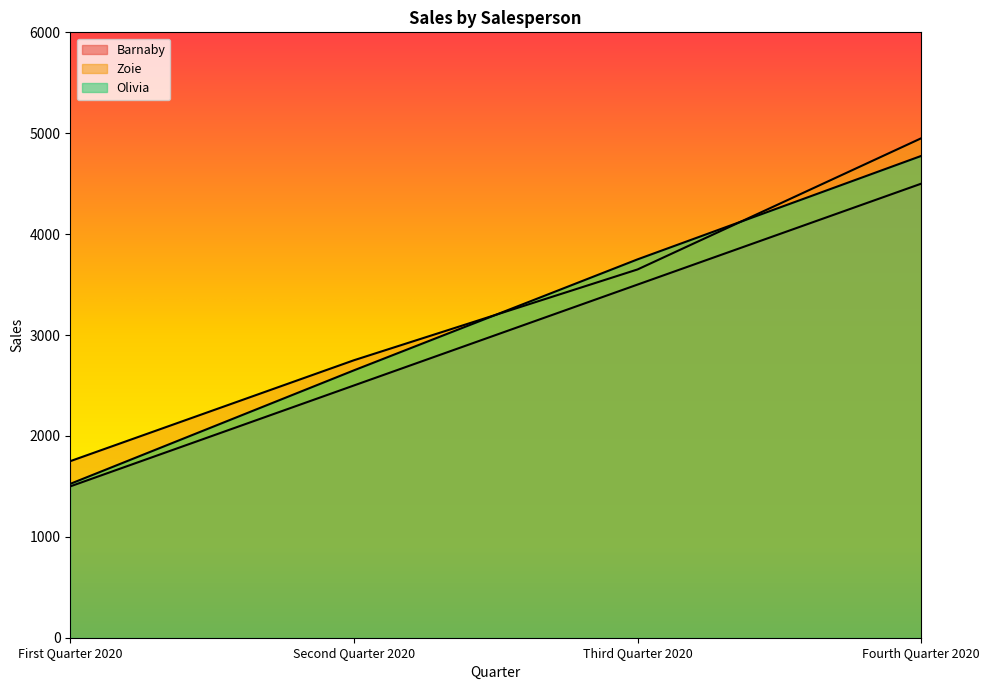

At which category is the sum across all series the highest?

Fourth Quarter 2020